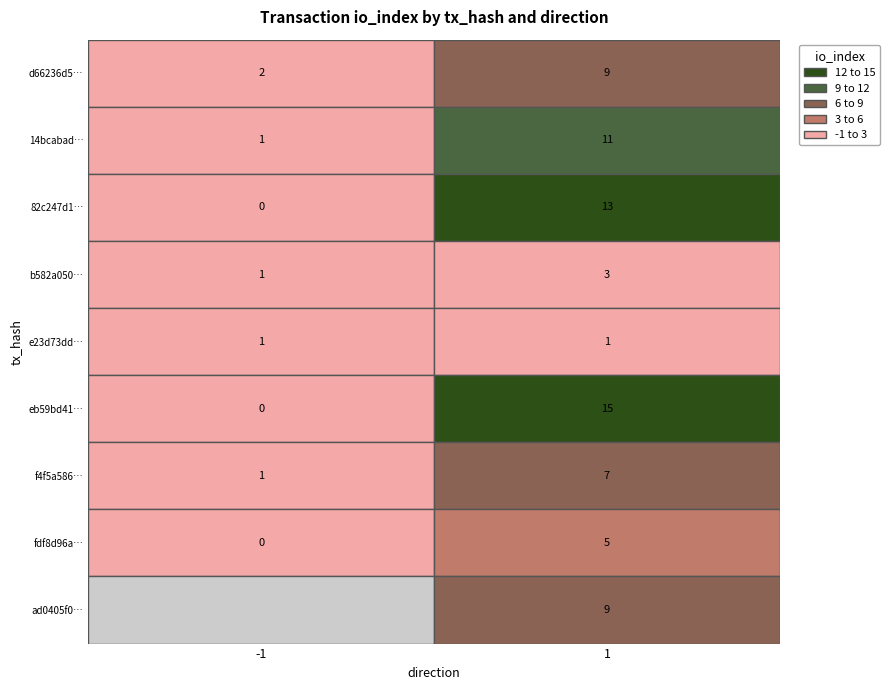

What is the maximum value shown in the chart?

15